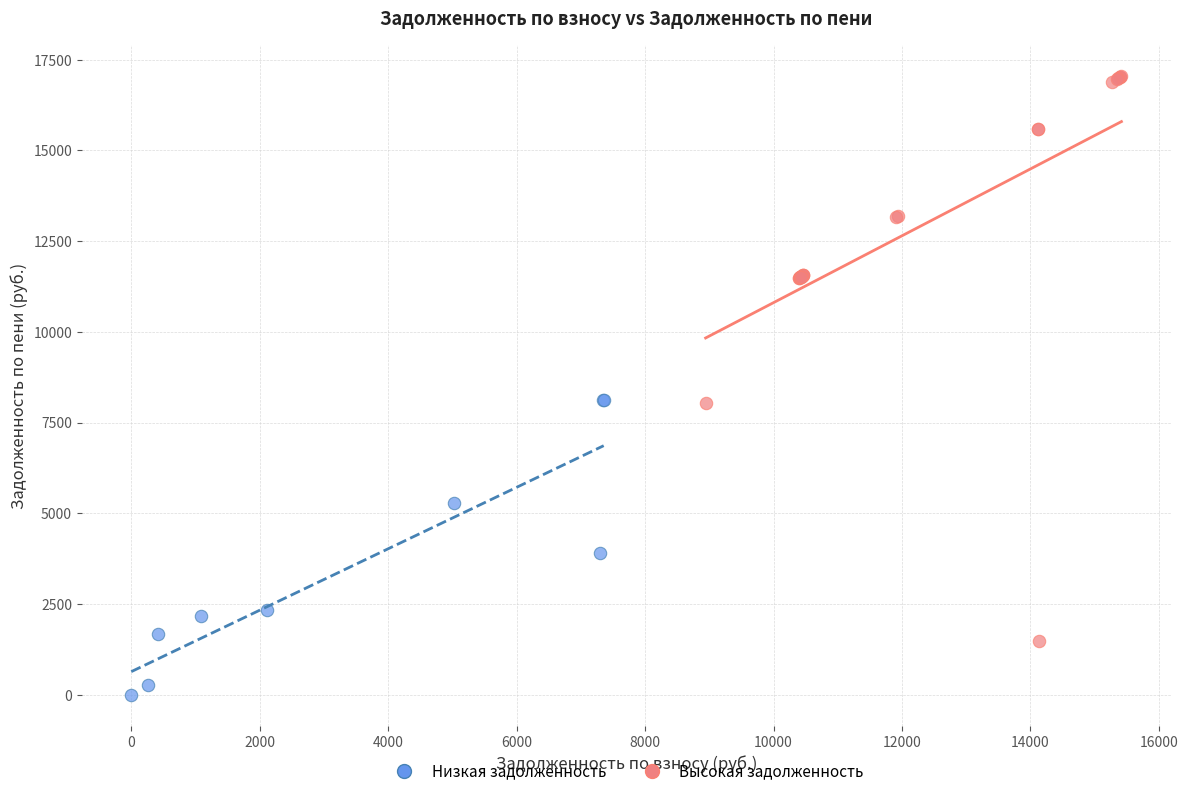

Which series reaches the minimum Y coordinate?

Низкая задолженность